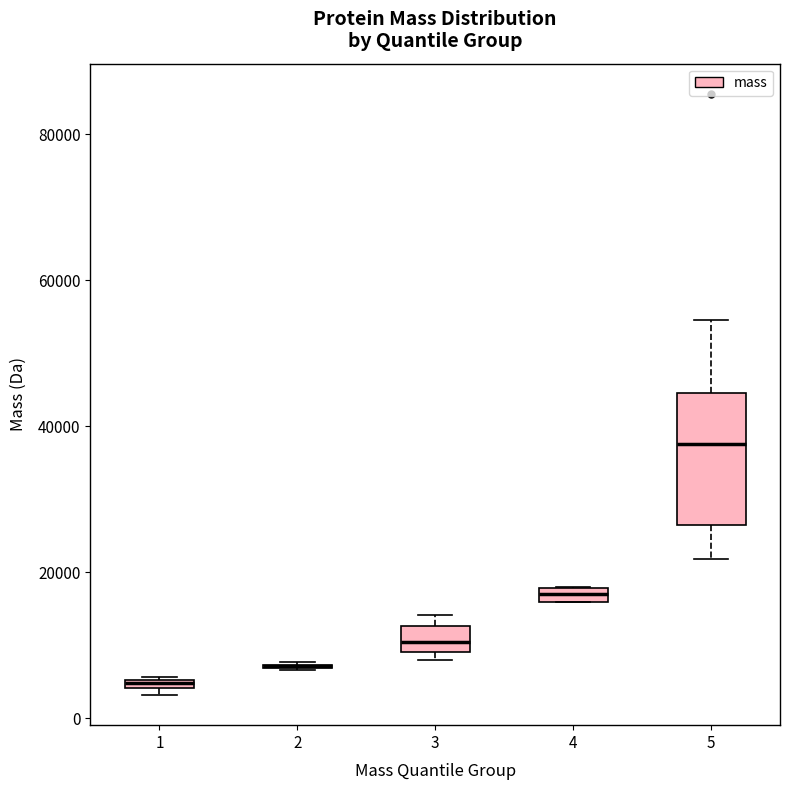

Which box is the tallest, from its lower edge to its upper edge?

5